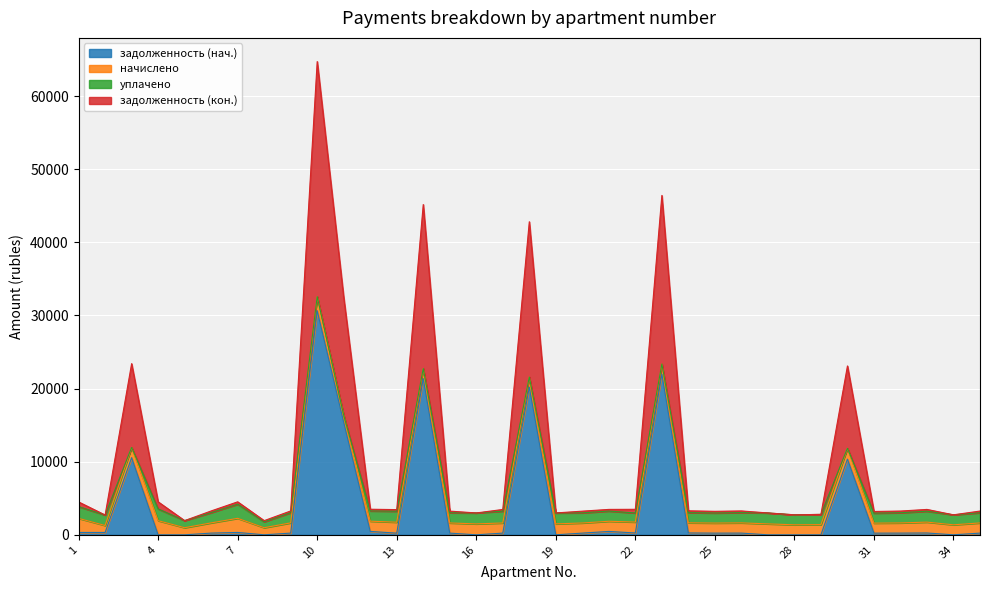

True or false: задолженность (нач.) and задолженность (кон.) cross at least once.

False